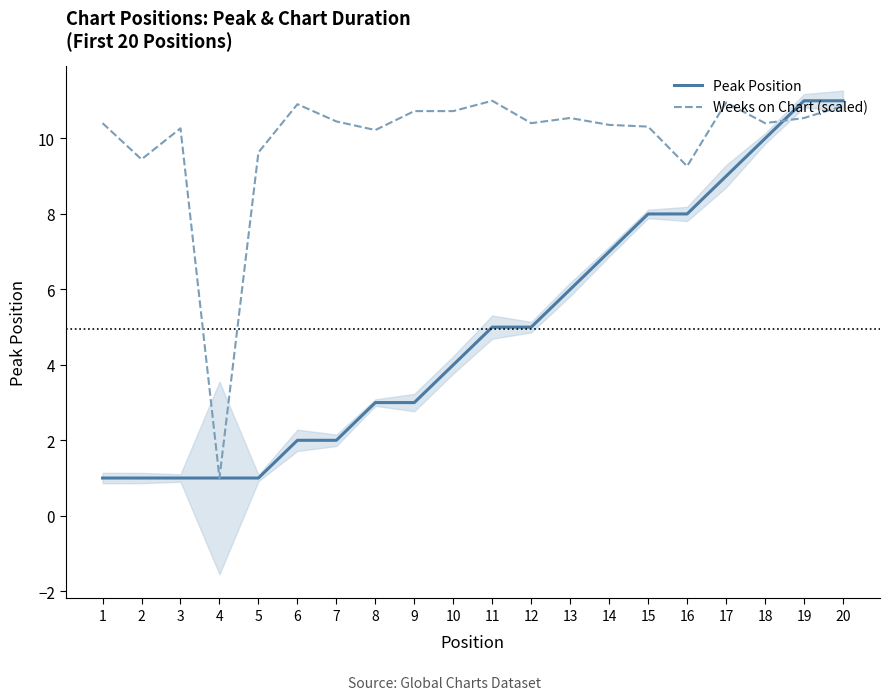

How many lines are shown in the chart?

2